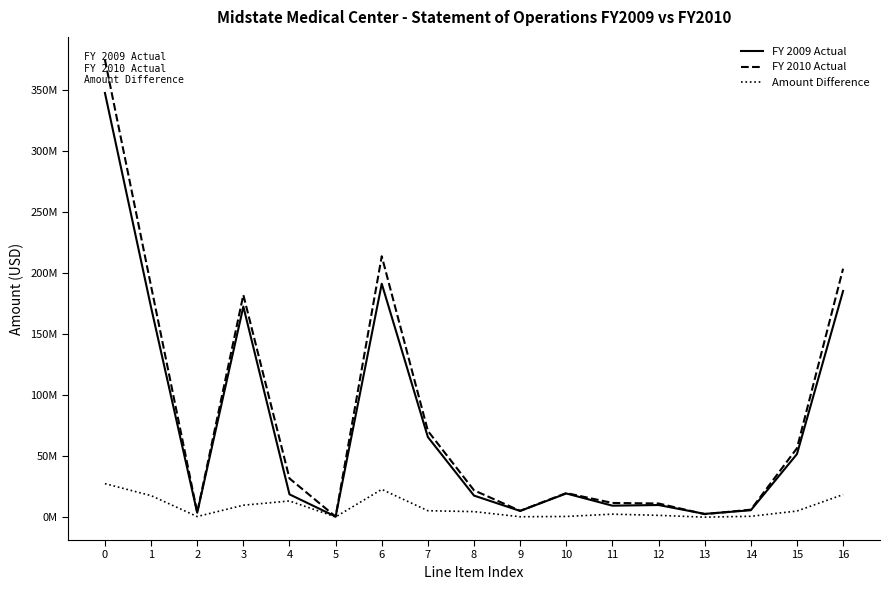

What are all the series names shown in the legend?

FY 2009 Actual, FY 2010 Actual, Amount Difference